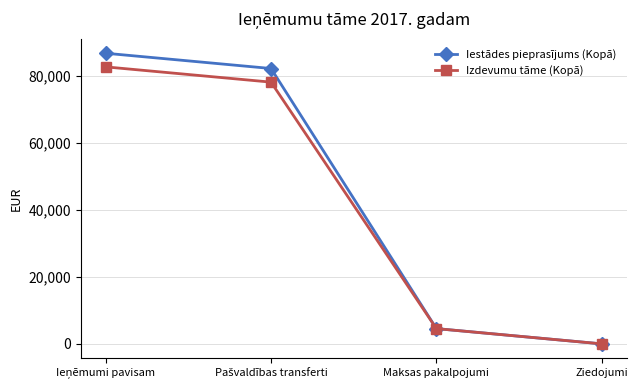

List the series in order of their peak value, lowest first.

Izdevumu tāme (Kopā), Iestādes pieprasījums (Kopā)